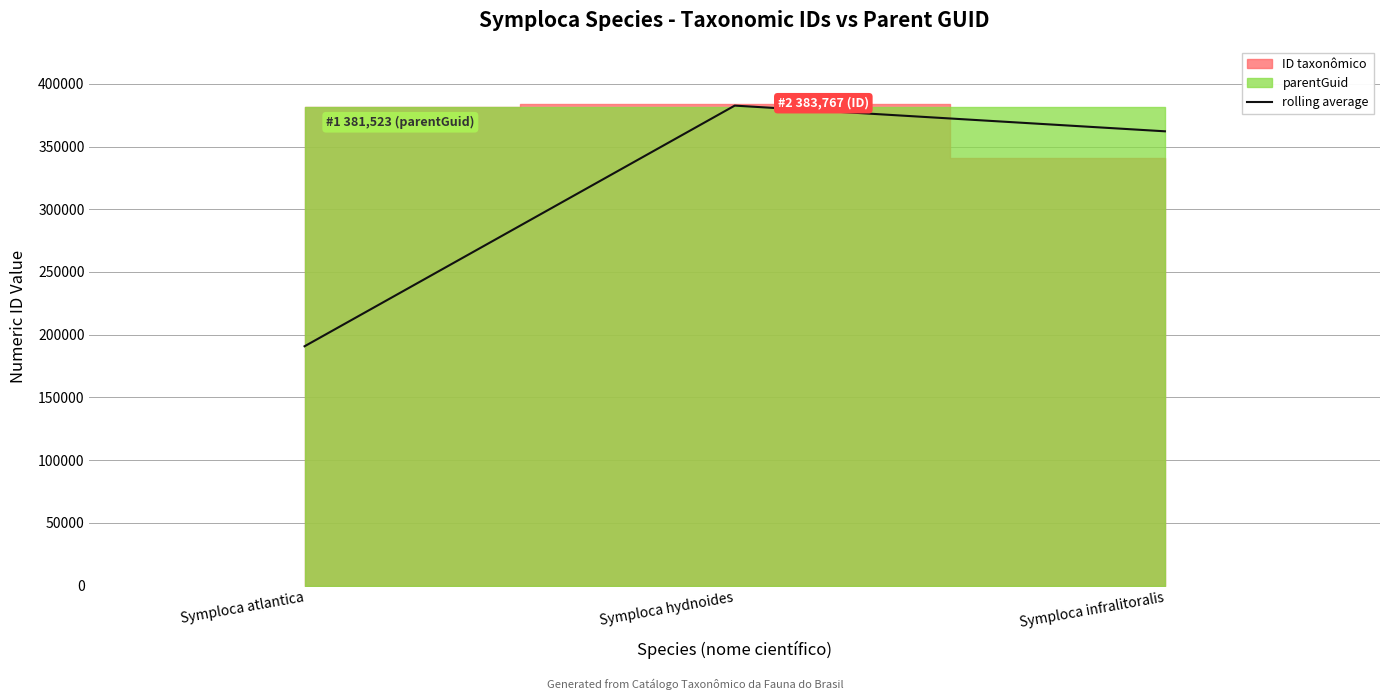

Which label corresponds to the smallest value in the chart?

Symploca atlantica